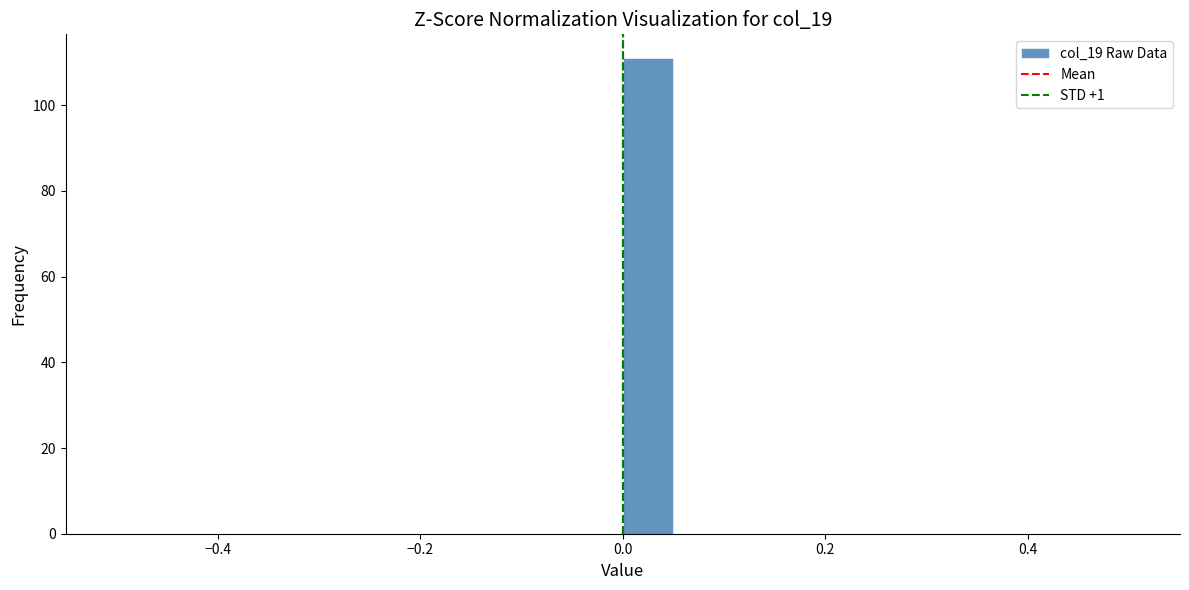

Read against the x-axis, roughly where is the centre of the tallest bar?

0.02